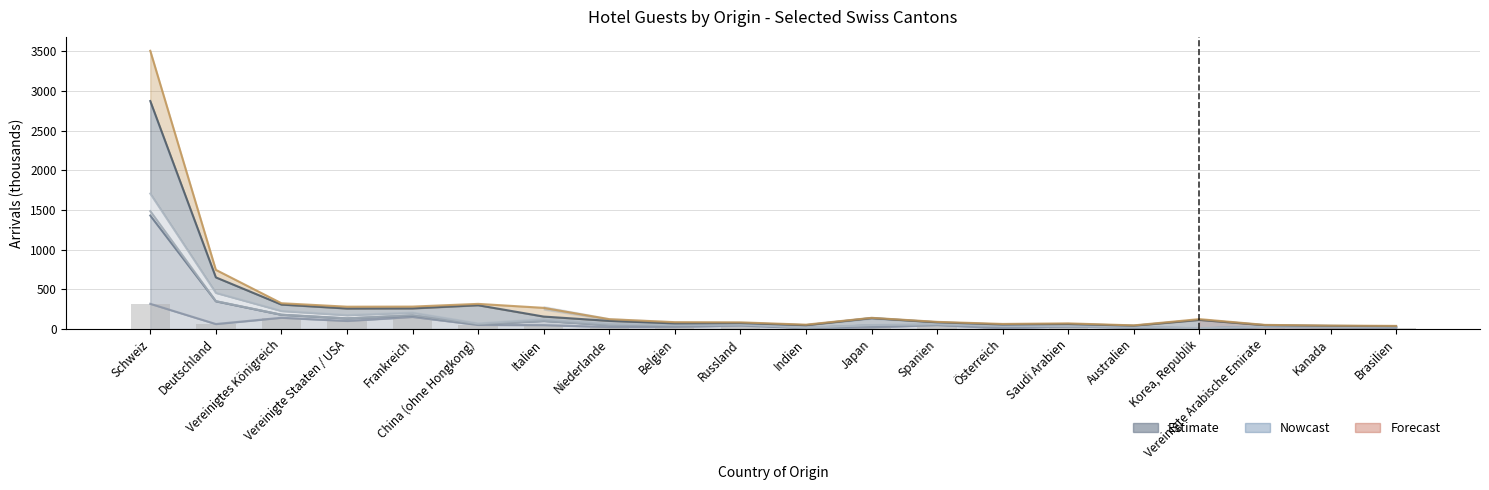

Reading left to right, extract all data points from this chart.

Schweiz=316.4	Deutschland=61.6	Vereinigtes Königreich=140.8	Vereinigte Staaten / USA=100.5	Frankreich=151.3	China (ohne Hongkong)=50.5	Italien=48.0	Niederlande=24.5	Belgien=25.6	Russland=42.5	Indien=11.9	Japan=20.8	Spanien=48.8	Österreich=8.9	Saudi Arabien=31.8	Australien=14.2	Korea, Republik=6.8	Vereinigte Arabische Emirate=24.9	Kanada=19.9	Brasilien=16.4